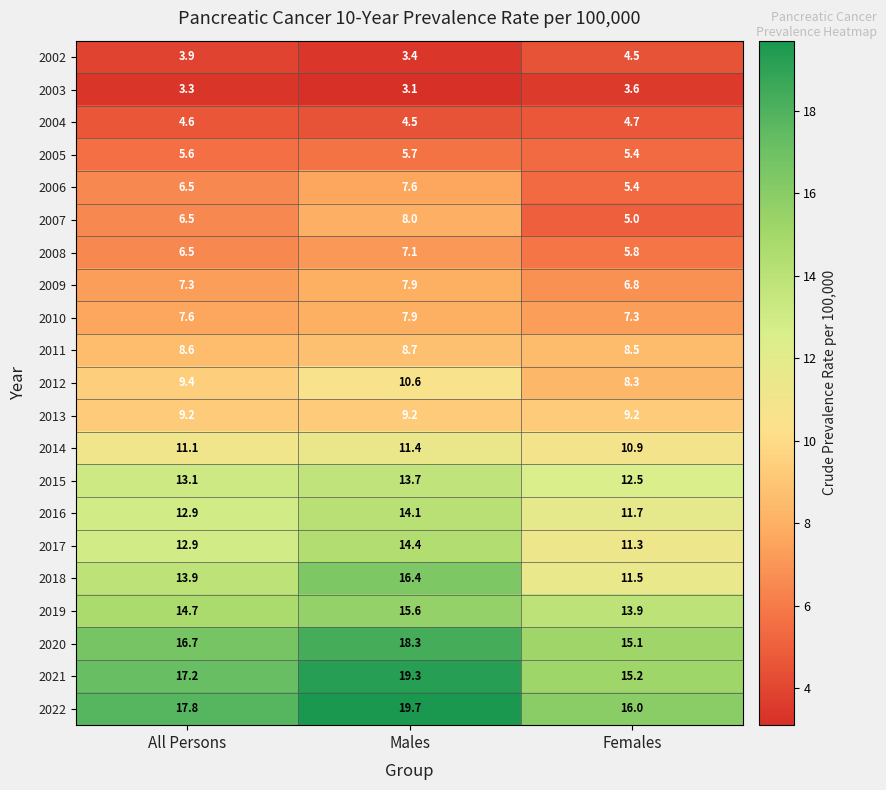

What is the average value of the 2008 series?

6.5